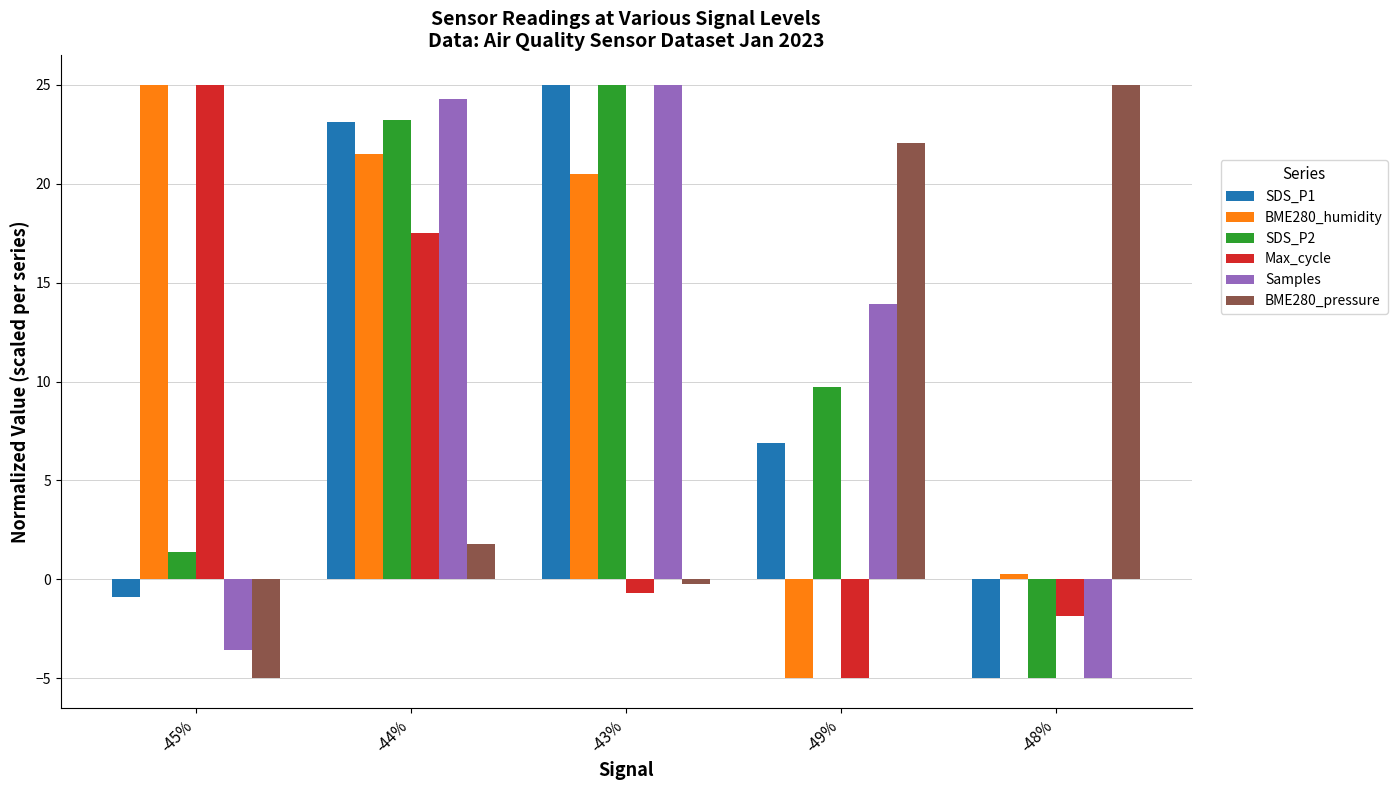

What is the lowest value of the Samples series?

-5.0